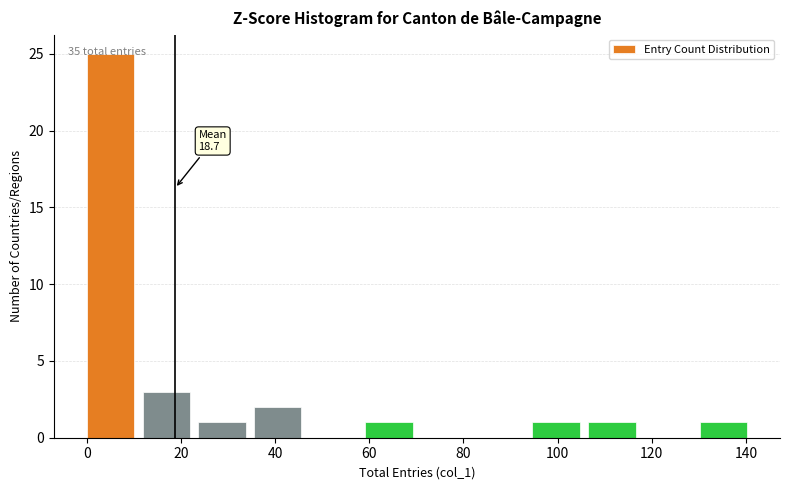

Which range on the x-axis has the tallest bar?

0 to 12